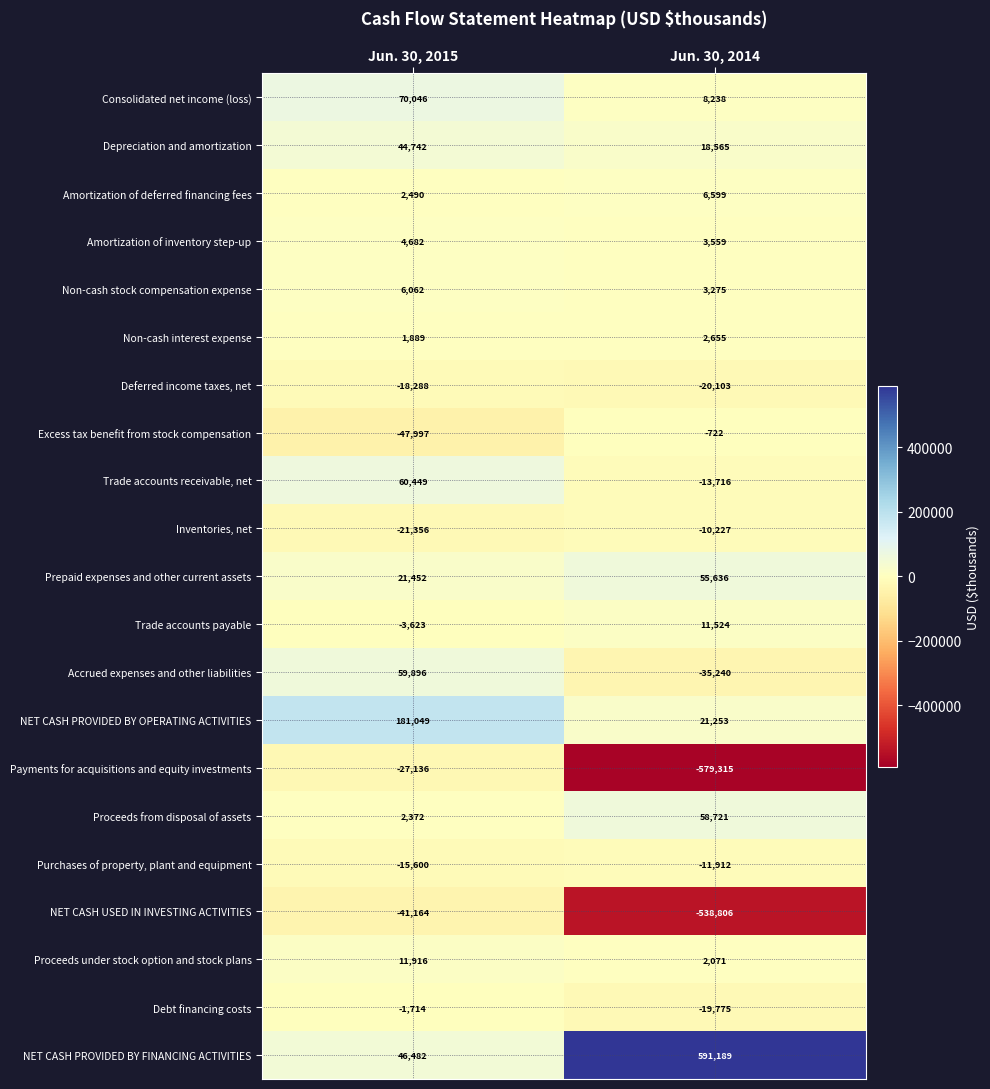

Which series has the widest spread of values?

Payments for acquisitions and equity investments